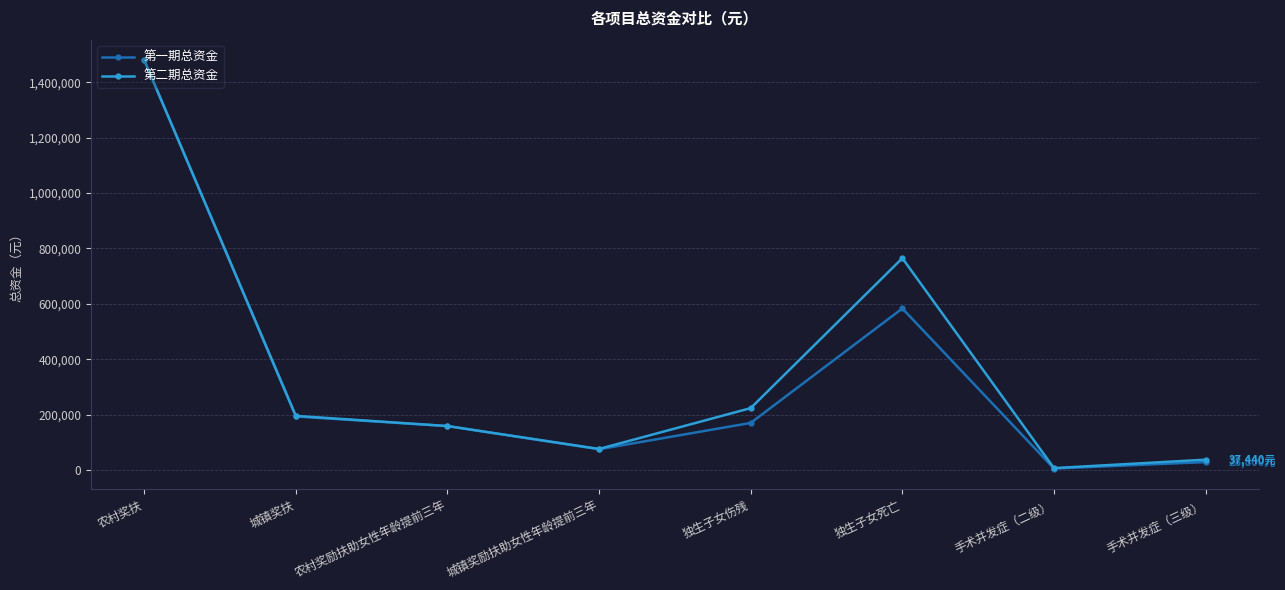

The value of 第二期总资金 at 城镇奖扶 is 195480. True or false?

True